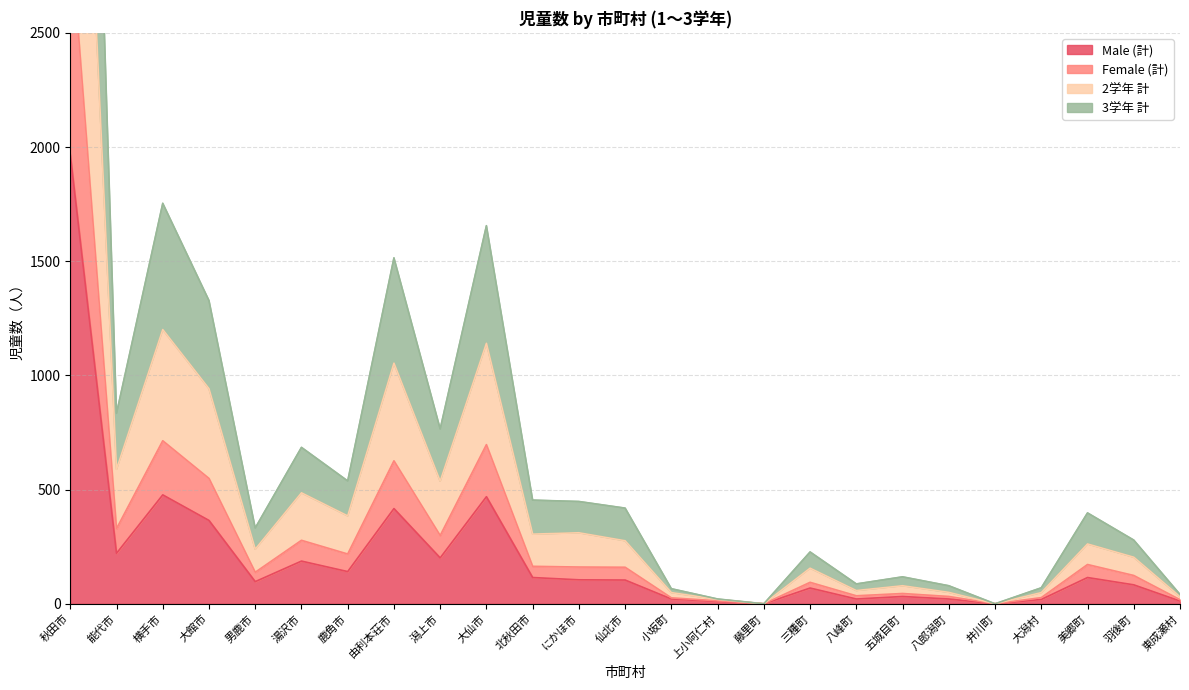

How many values in 3学年 計 are above zero?

23